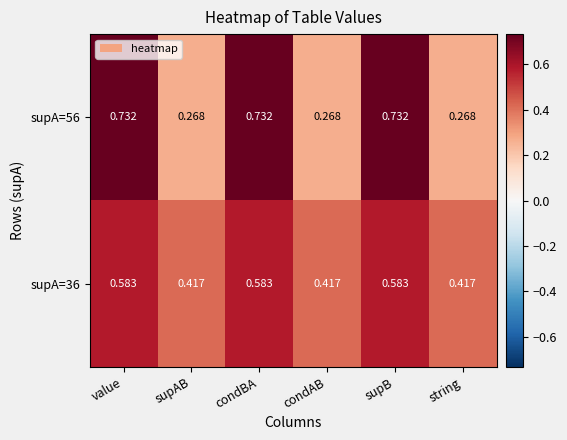

Between value and supAB, which series saw the biggest shift?

supA=56